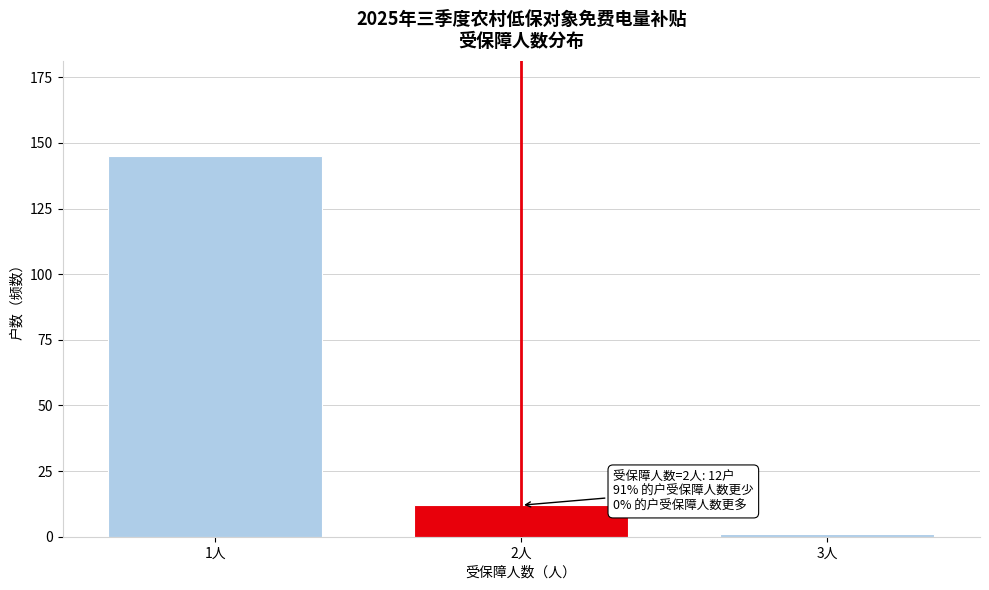

Reading right to left, what are all the values shown in this chart?

1	12	145